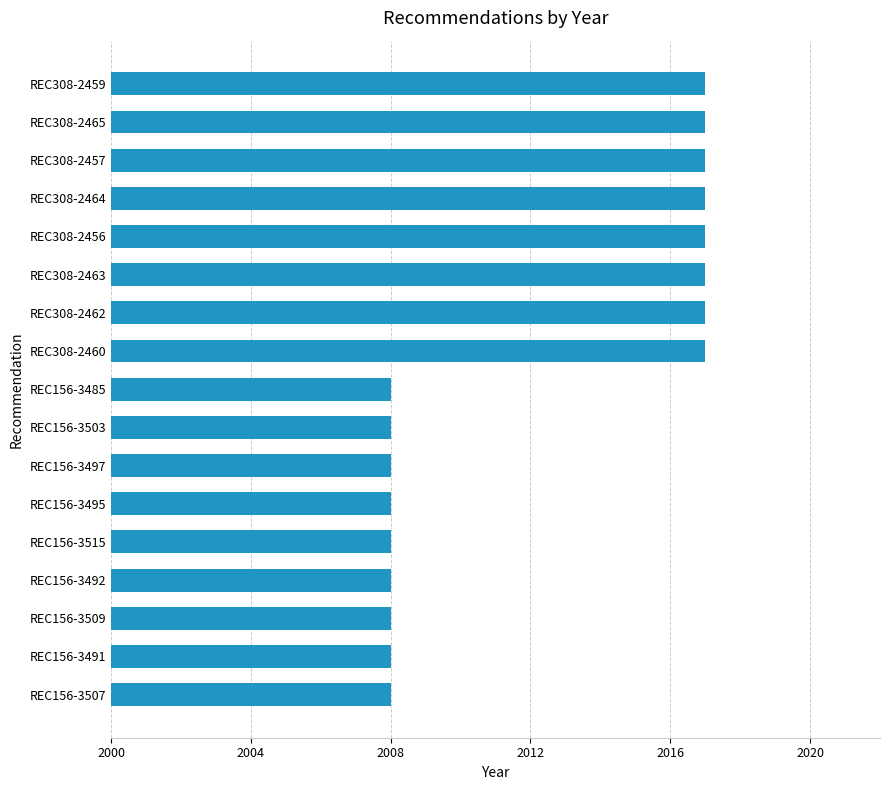

Are the bars grouped side by side (vs. stacked)?

No